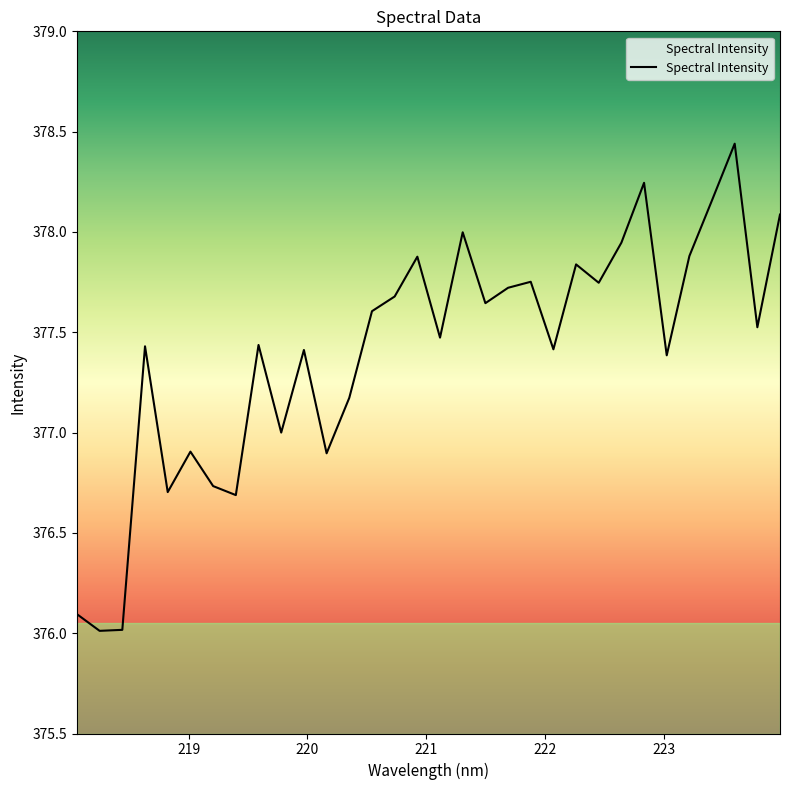

What is the difference between the maximum and minimum values?

2.4